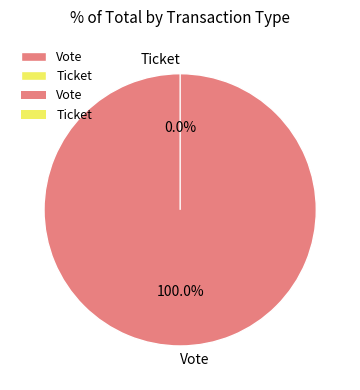

Is it true that Vote is 99% of the pie?

False